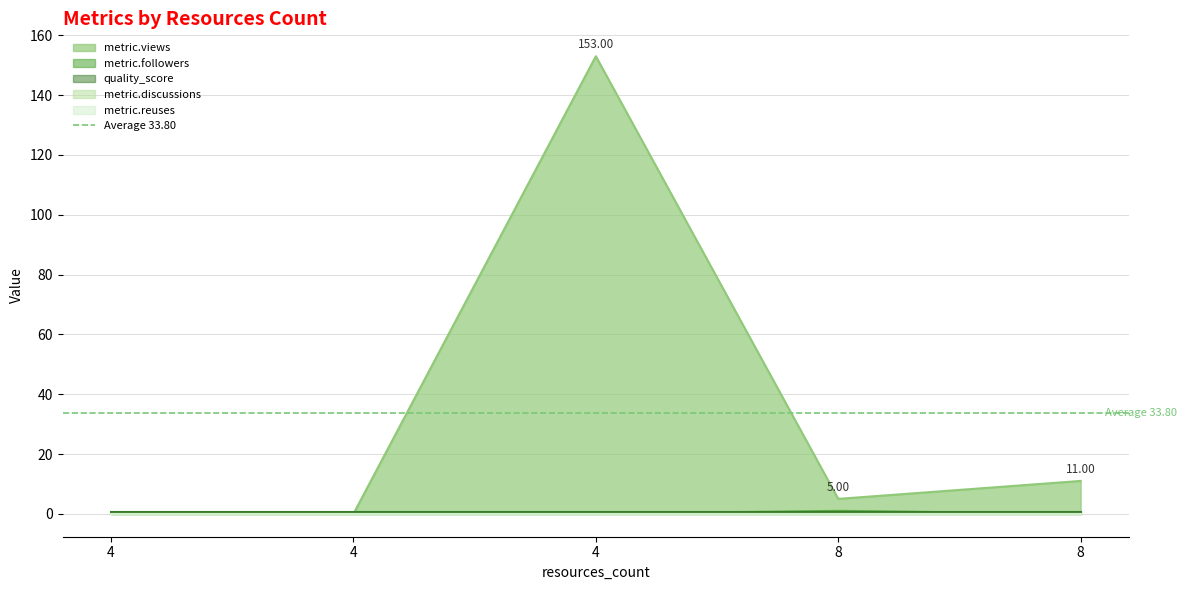

Rank the series by their maximum value, from lowest to highest.

metric.discussions, metric.reuses, quality_score, metric.followers, metric.views